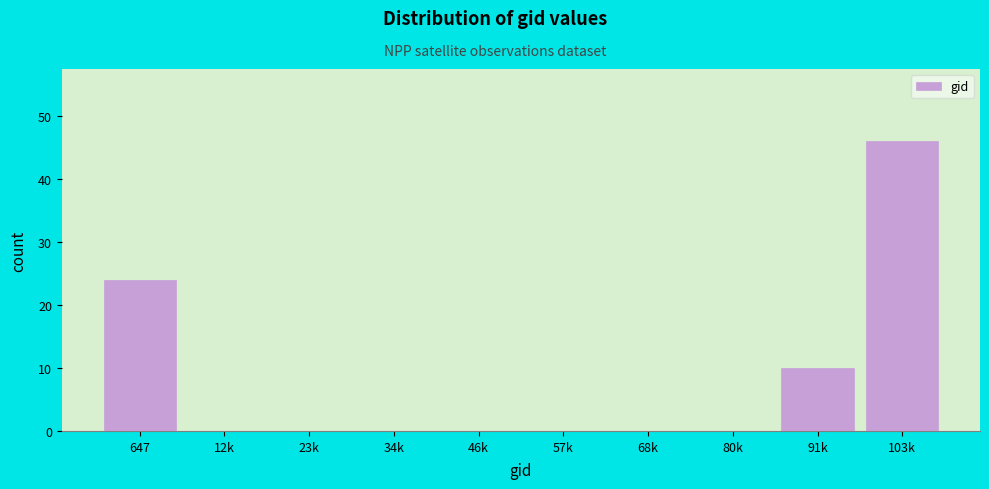

Reading right to left, extract all data points from this chart.

103k=46	91k=10	80k=0	68k=0	57k=0	46k=0	34k=0	23k=0	12k=0	647=24